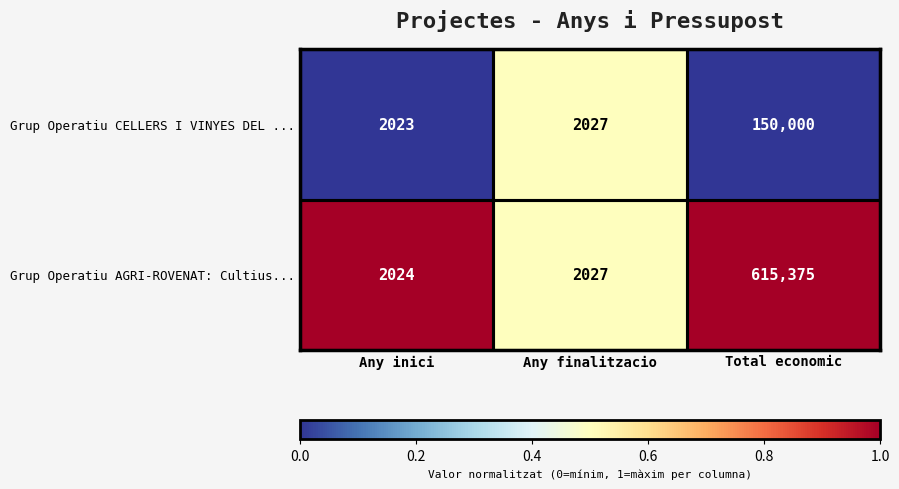

At which category is the sum across all series the highest?

Total economic